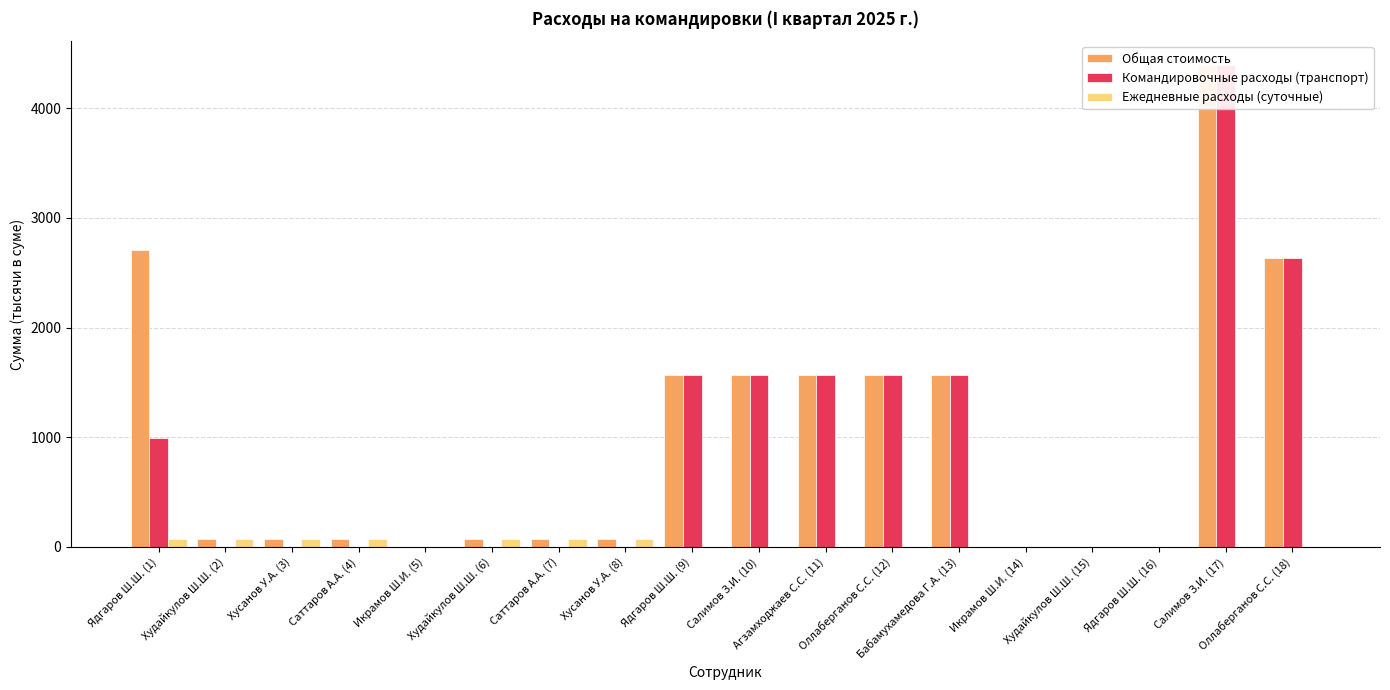

Rank the categories by Общая стоимость value from lowest to highest.

Икрамов Ш.И. (5), Икрамов Ш.И. (14), Худайкулов Ш.Ш. (15), Ядгаров Ш.Ш. (16), Худайкулов Ш.Ш. (2), Хусанов У.А. (3), Саттаров А.А. (4), Худайкулов Ш.Ш. (6), Саттаров А.А. (7), Хусанов У.А. (8), Ядгаров Ш.Ш. (9), Салимов З.И. (10), Агзамходжаев С.С. (11), Оллаберганов С.С. (12), Бабамухамедова Г.А. (13), Оллаберганов С.С. (18), Ядгаров Ш.Ш. (1), Салимов З.И. (17)